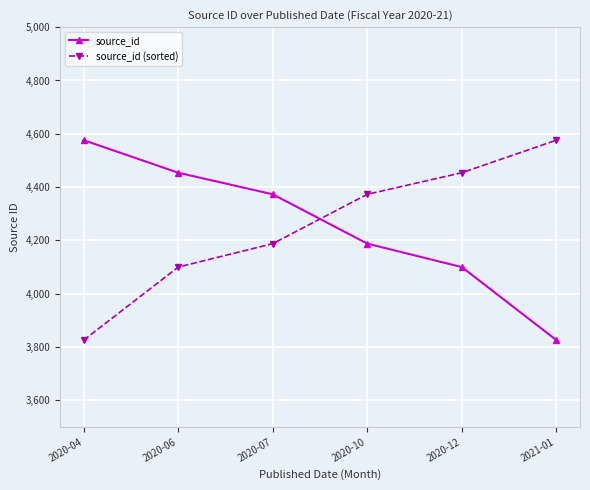

Where do source_id (sorted) and source_id first cross each other?

2020-07 and 2020-10